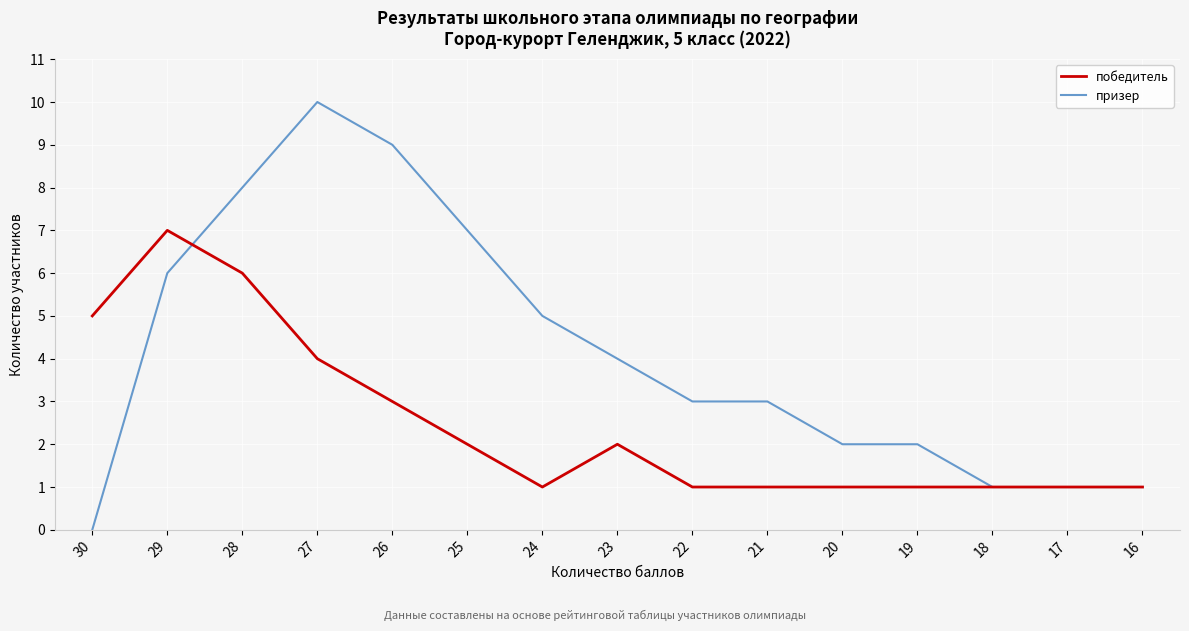

Between which two adjacent categories do призер and победитель first intersect?

29 and 28